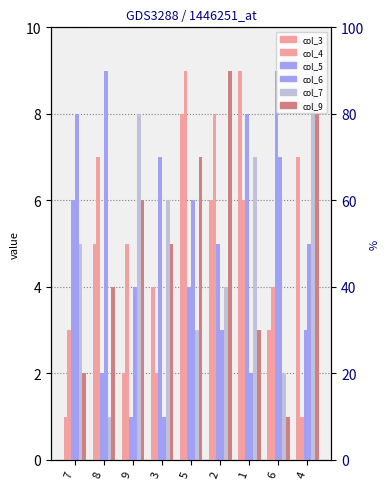

The value of col_9 at 7 is 2. True or false?

True